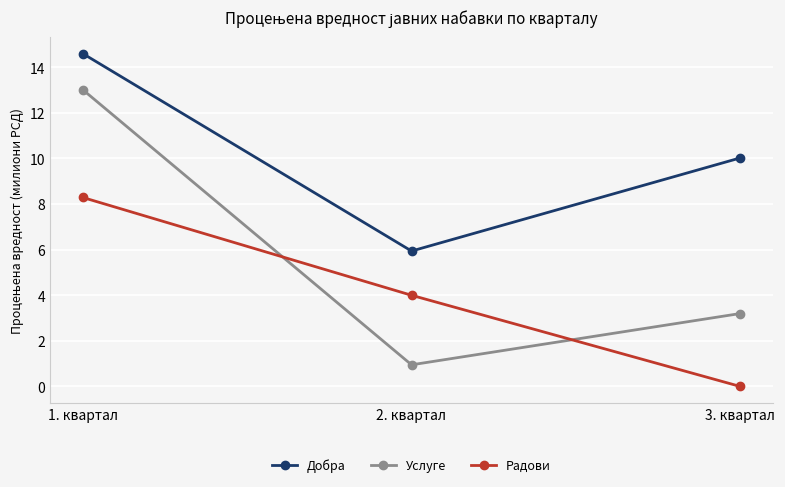

Which series has the largest total across all categories?

Добра